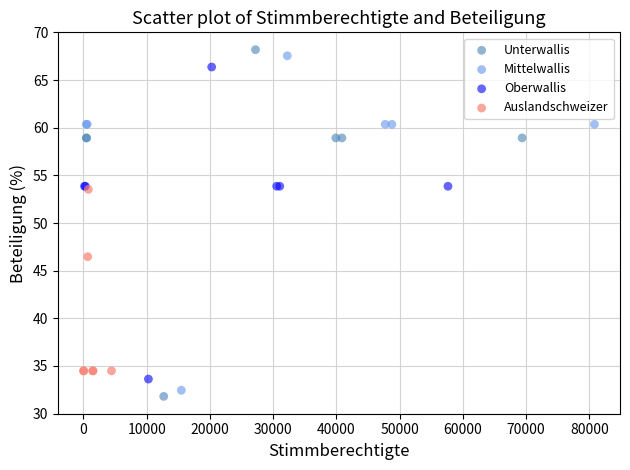

Which series has the largest Y range (max minus min)?

Unterwallis